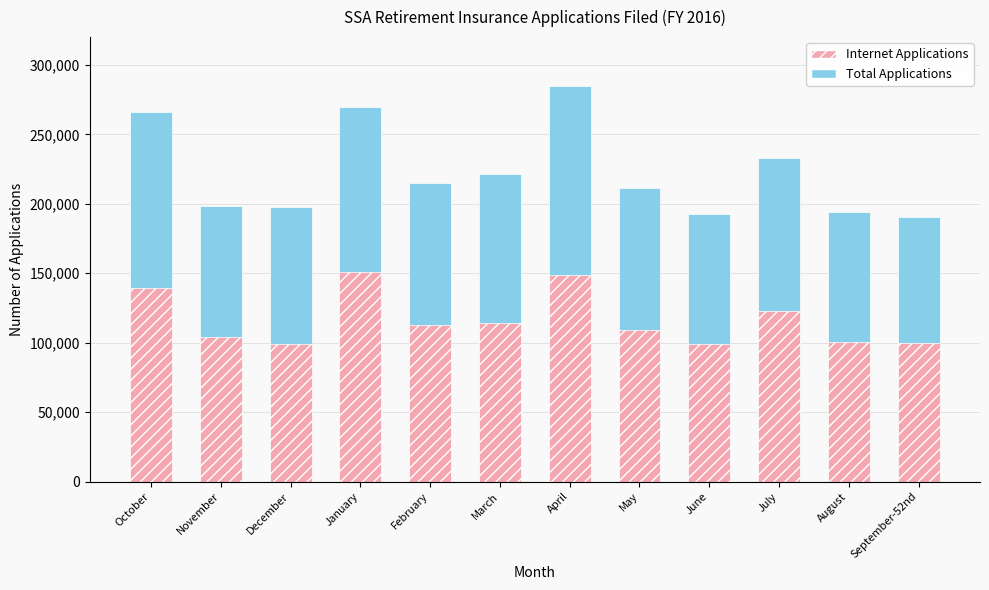

Between January and June, which is larger?

January